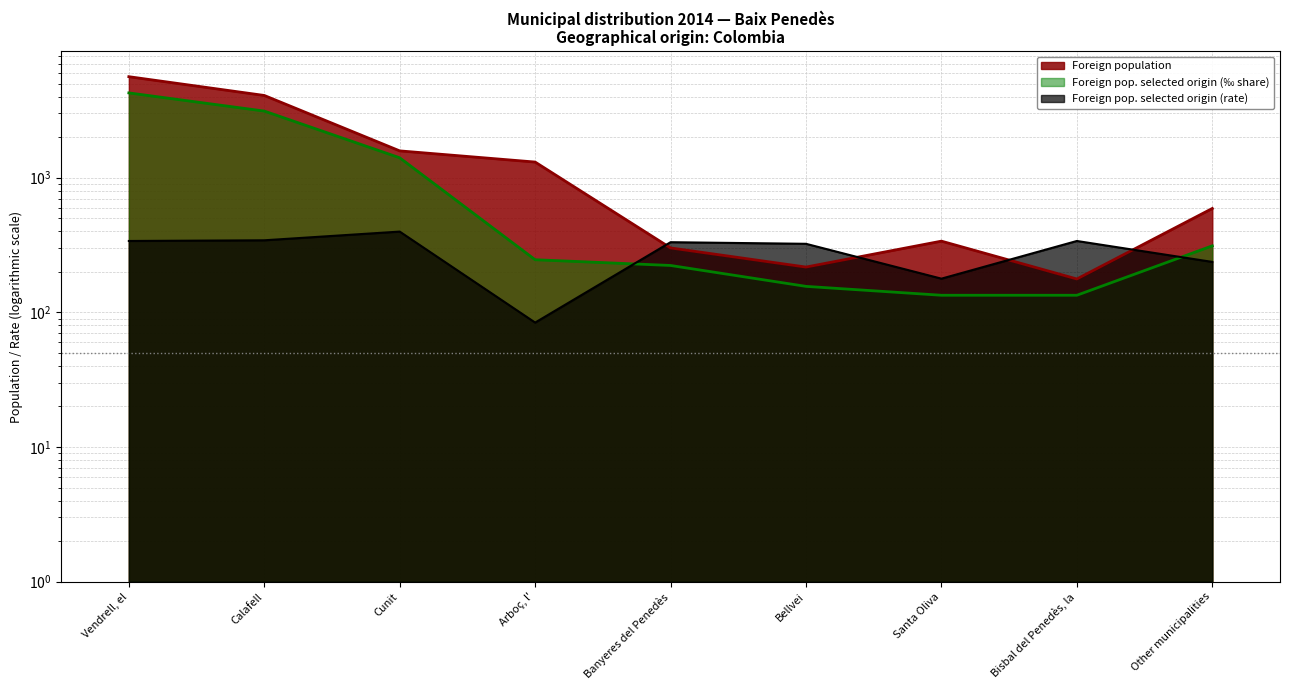

How many values in the Foreign pop. selected origin (‰ share) series are below 246?

4